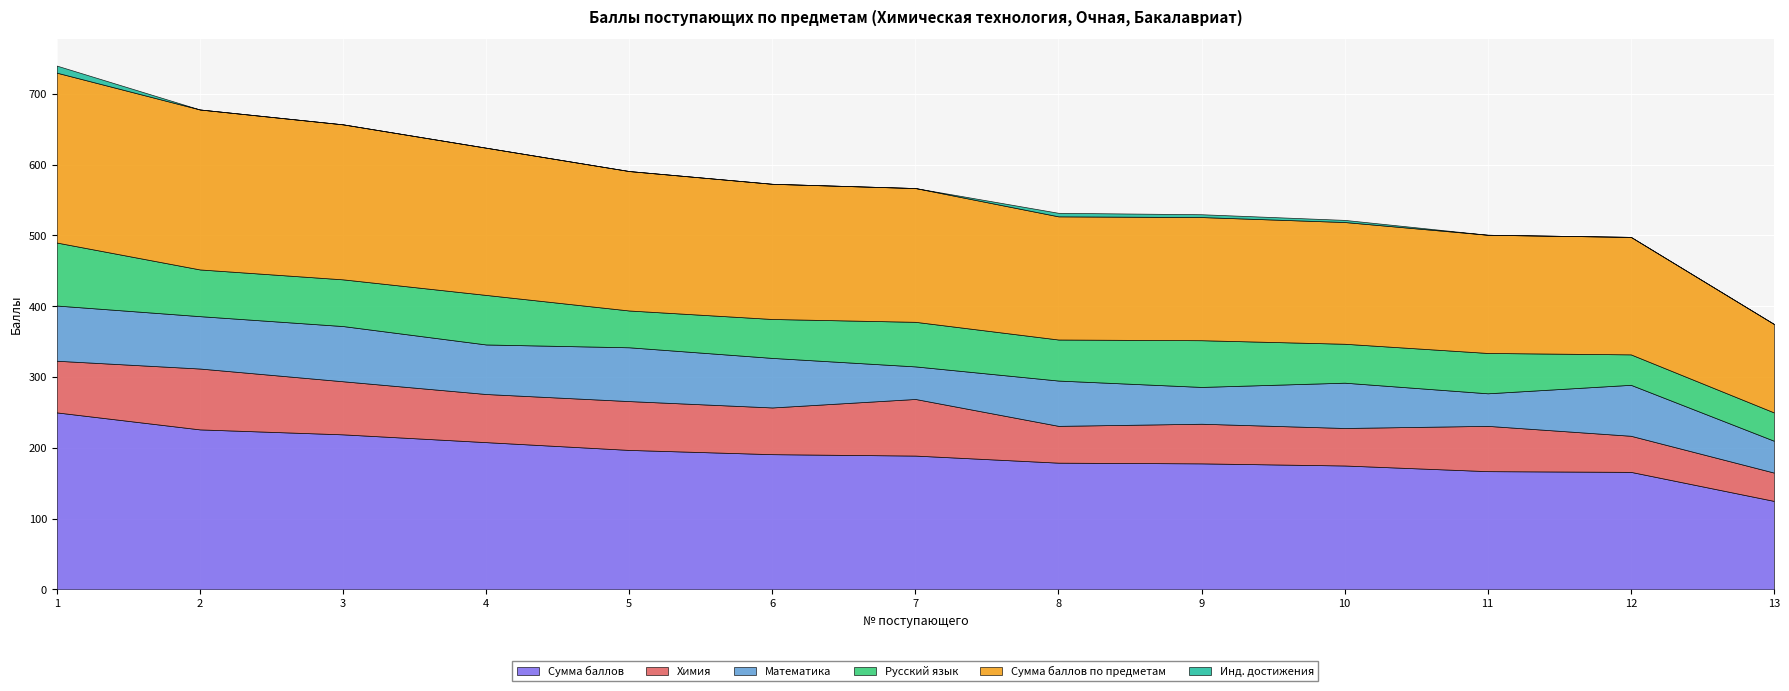

True or false: Инд. достижения and Химия cross at least once.

False